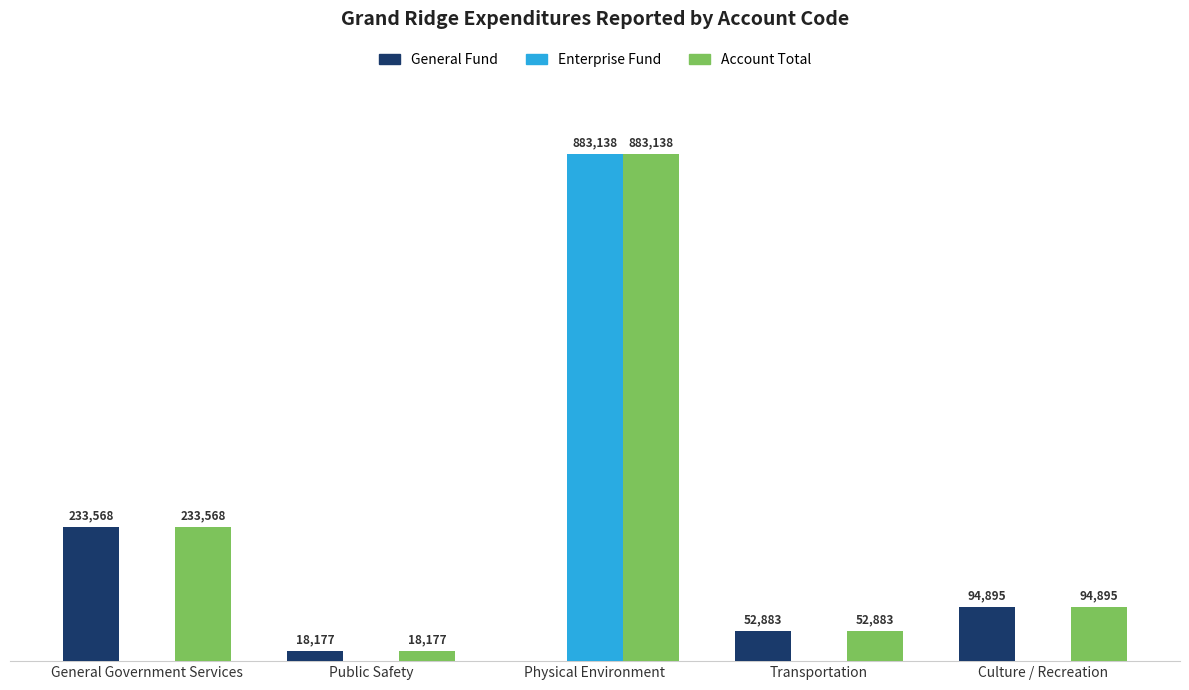

What are all the series names shown in the legend?

General Fund, Enterprise Fund, Account Total